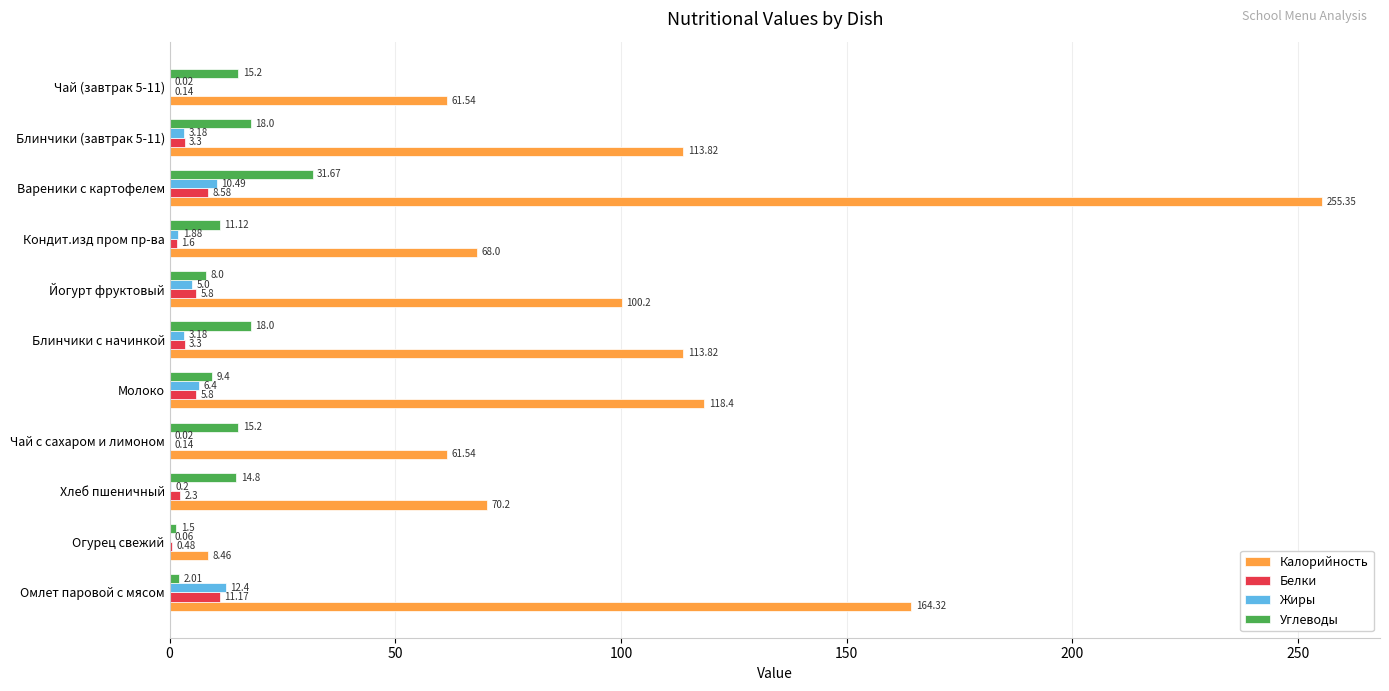

Where is Жиры nearest to the value 6?

Молоко